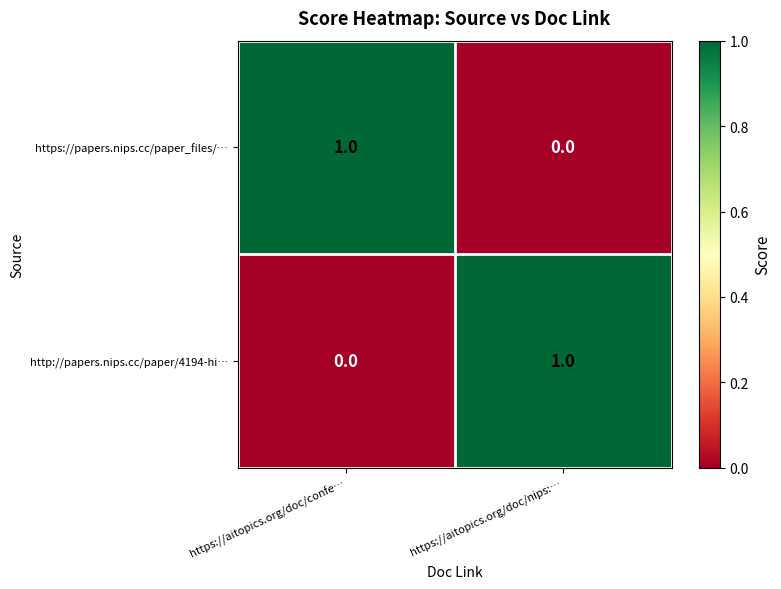

Which category has the highest value in the https://papers.nips.cc/paper_files/… series?

https://aitopics.org/doc/confe…